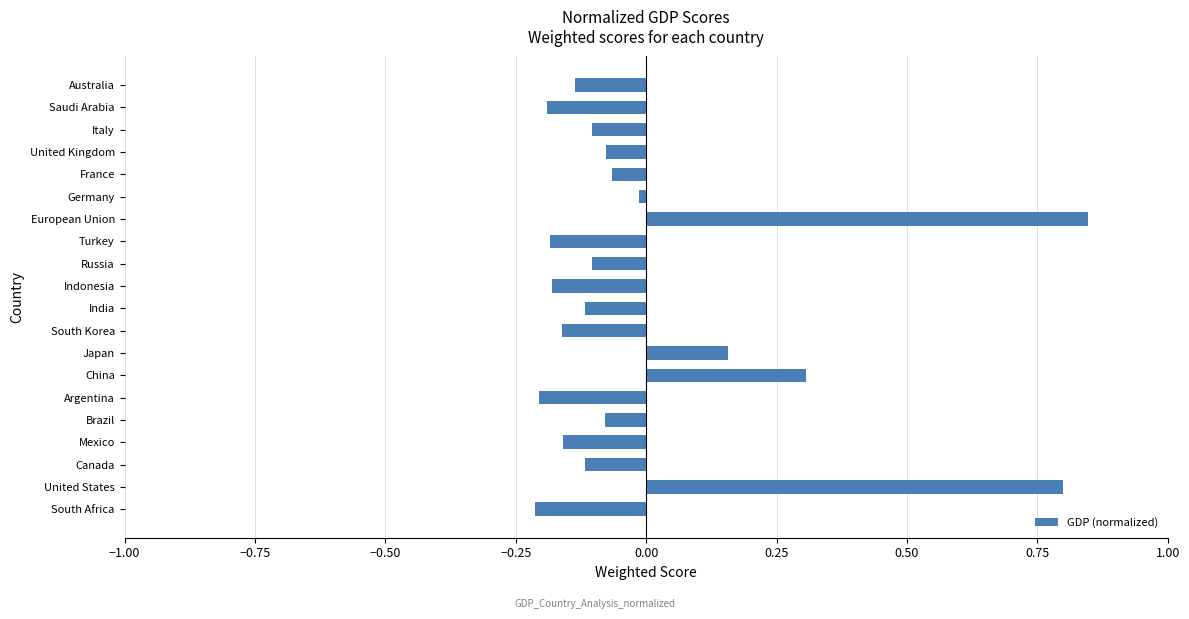

The value at United States is 0.8. True or false?

True